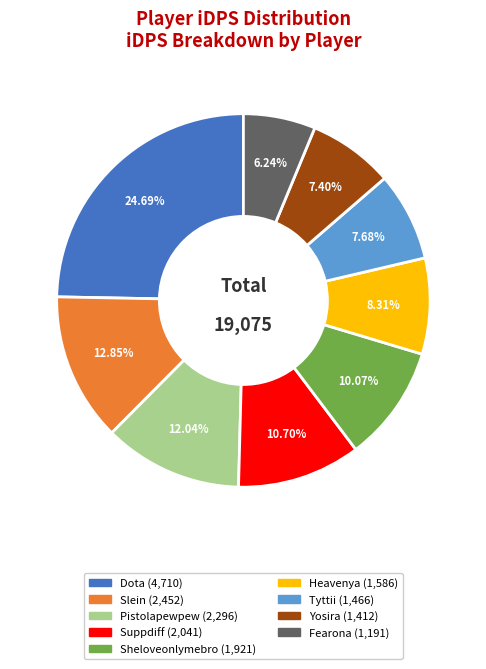

What percentage is NOT represented by Slein?

87.1%